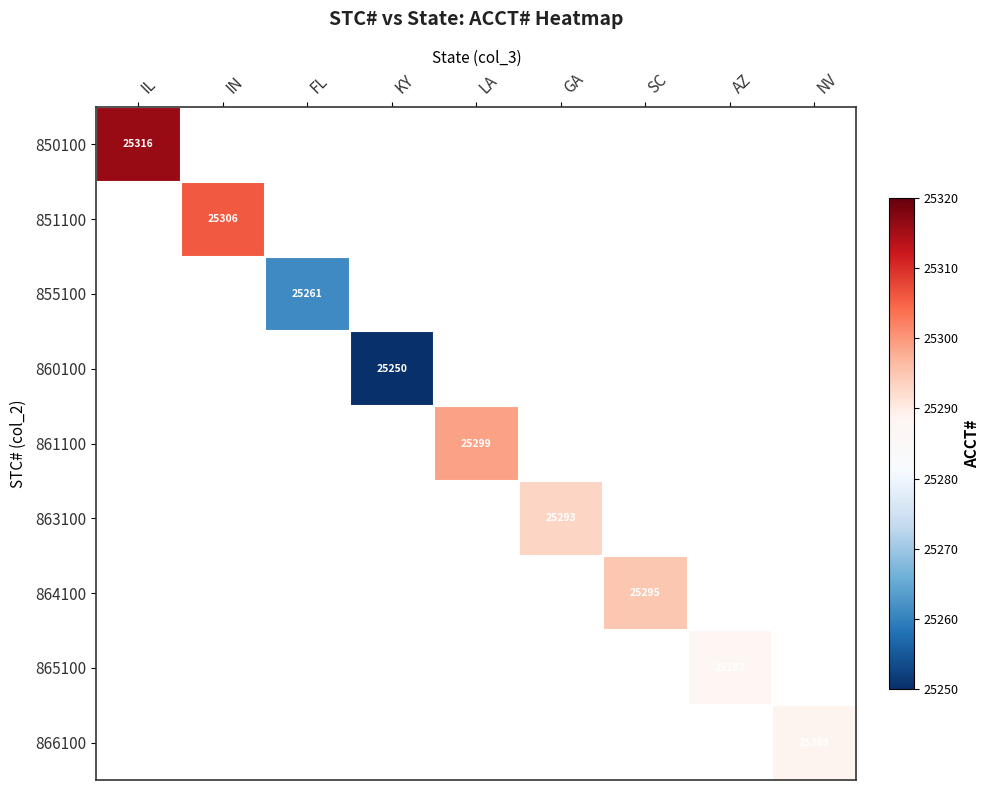

True or false: 850100 has a value of 35098 at IL.

False